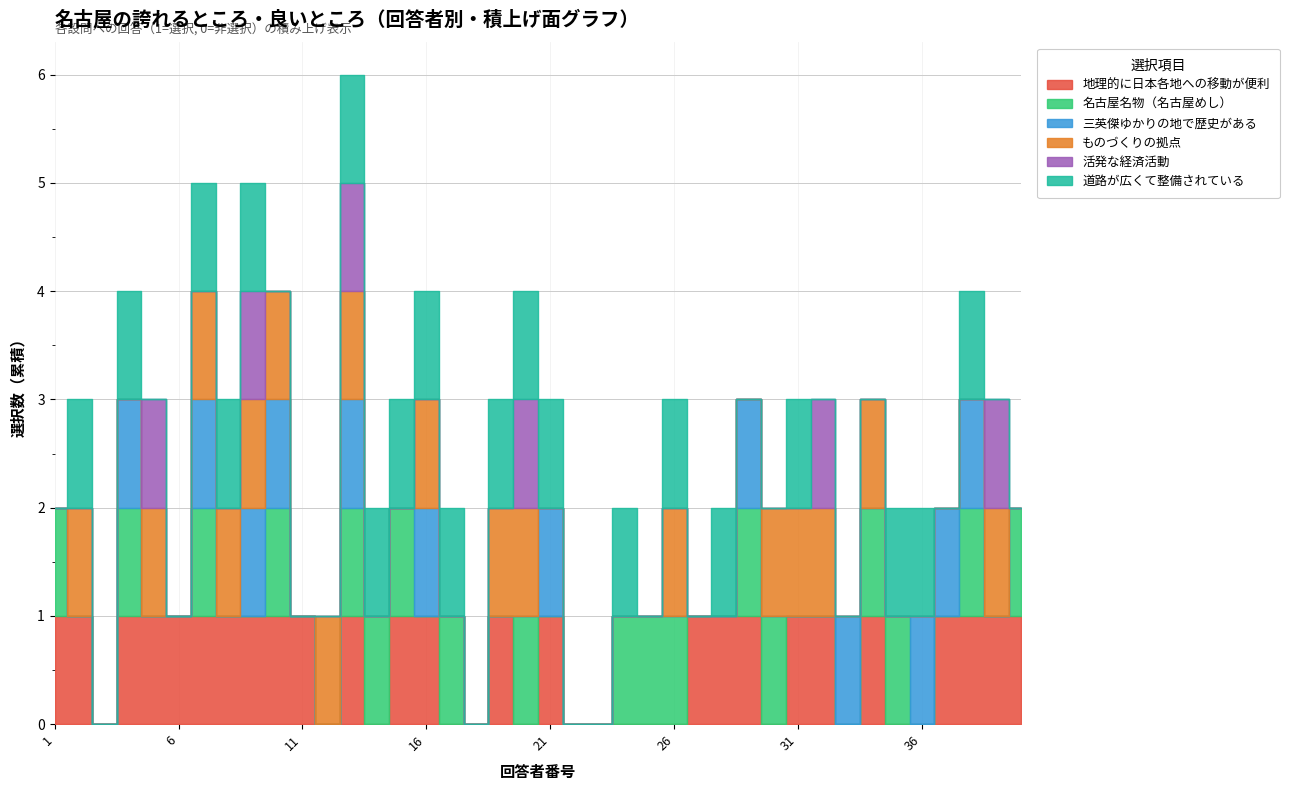

Which category has the lowest value in the 名古屋名物（名古屋めし） series?

2